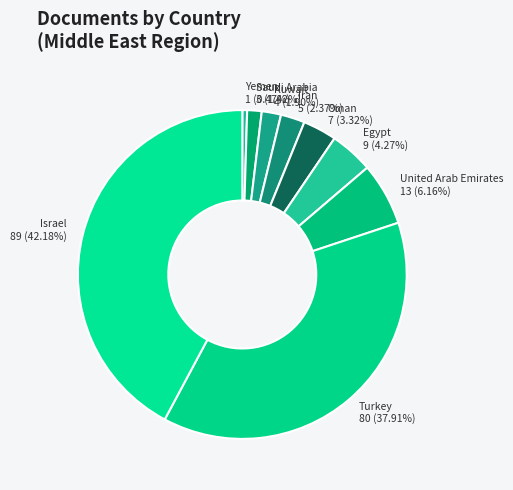

To the nearest percent, what is the combined percentage of Iran and Turkey?

40%